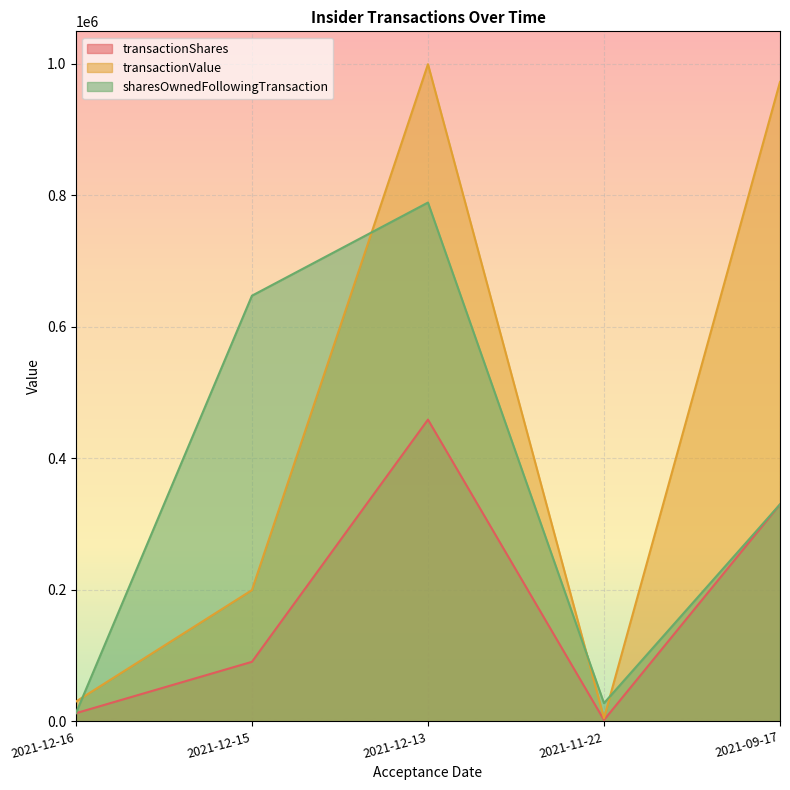

What position from the left is 2021-12-15?

2